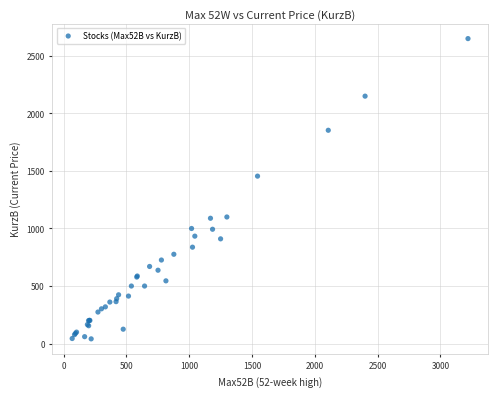

What Y value in the scatter plot is closest to 1345?

1455.0